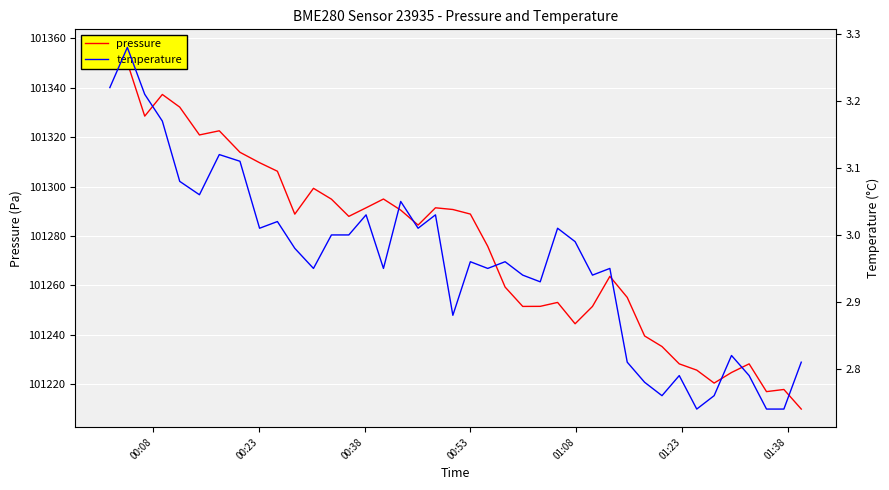

True or false: temperature and pressure cross at least once.

False